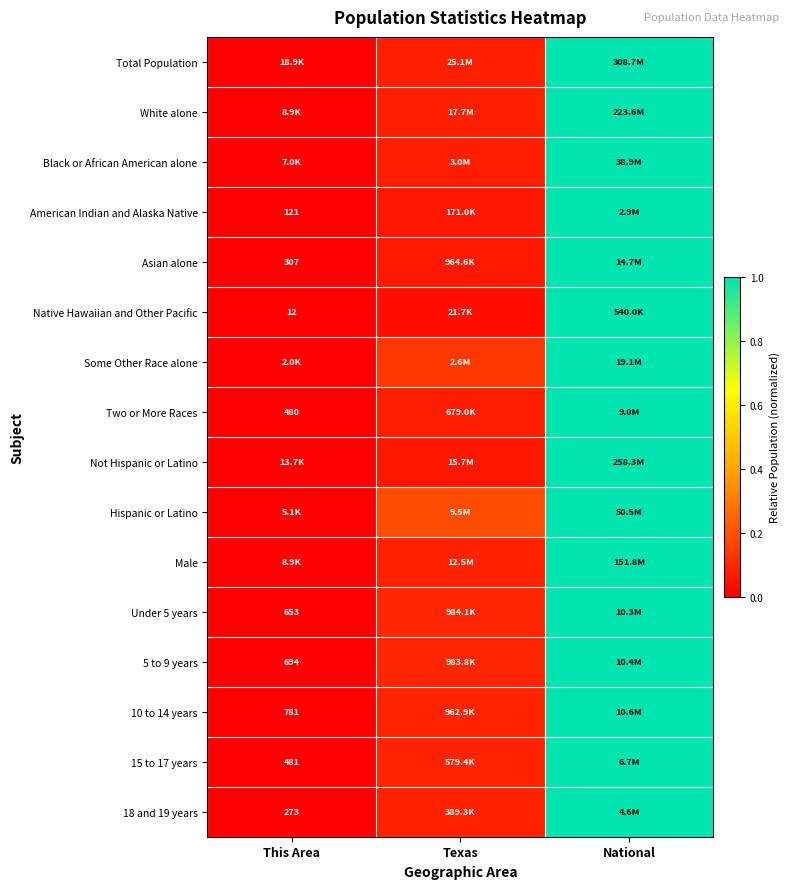

Which series has the widest spread of values?

Total Population